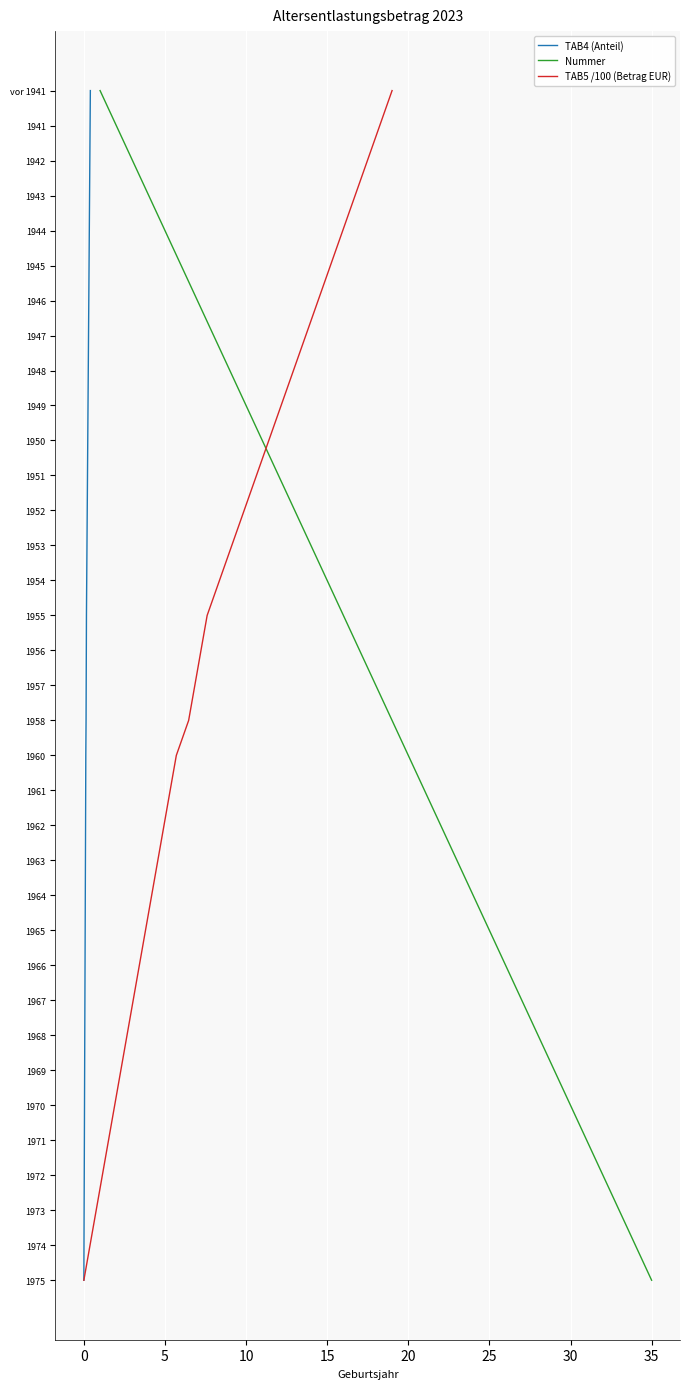

The Nummer series shows 11 at 30. True or false?

False